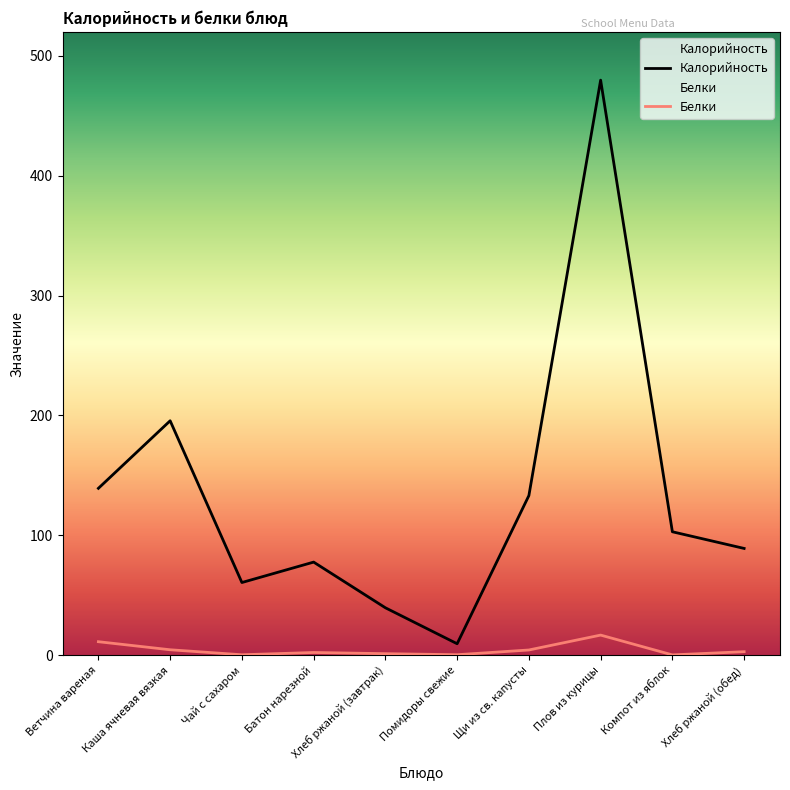

How many lines are shown in the chart?

2